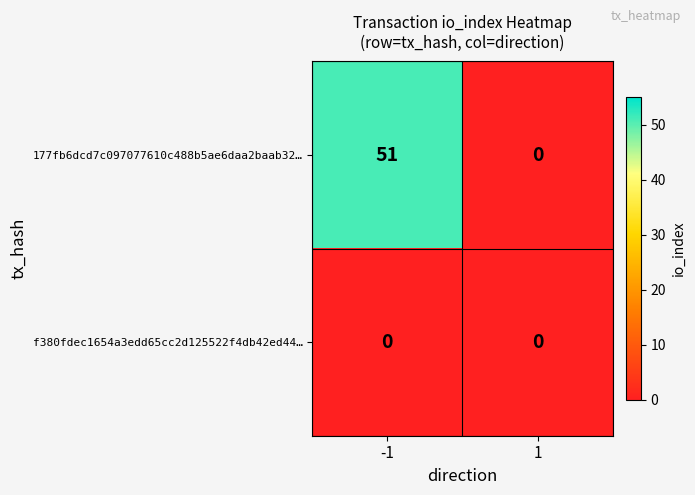

At which category is the sum across all series the highest?

-1